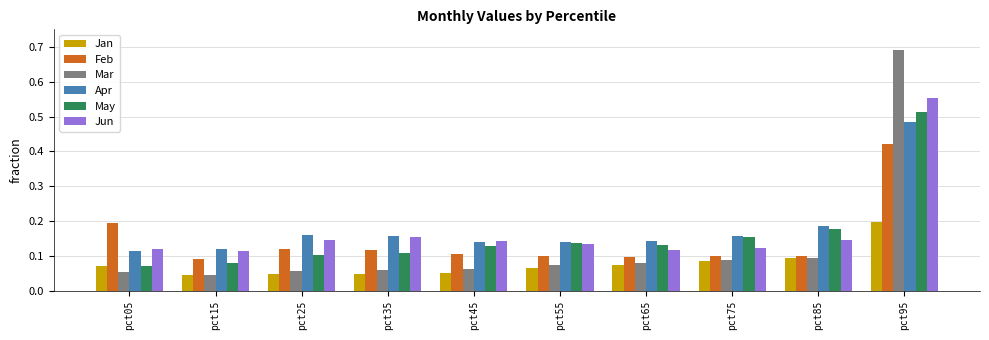

At how many categories does at least one series exceed 0?

10